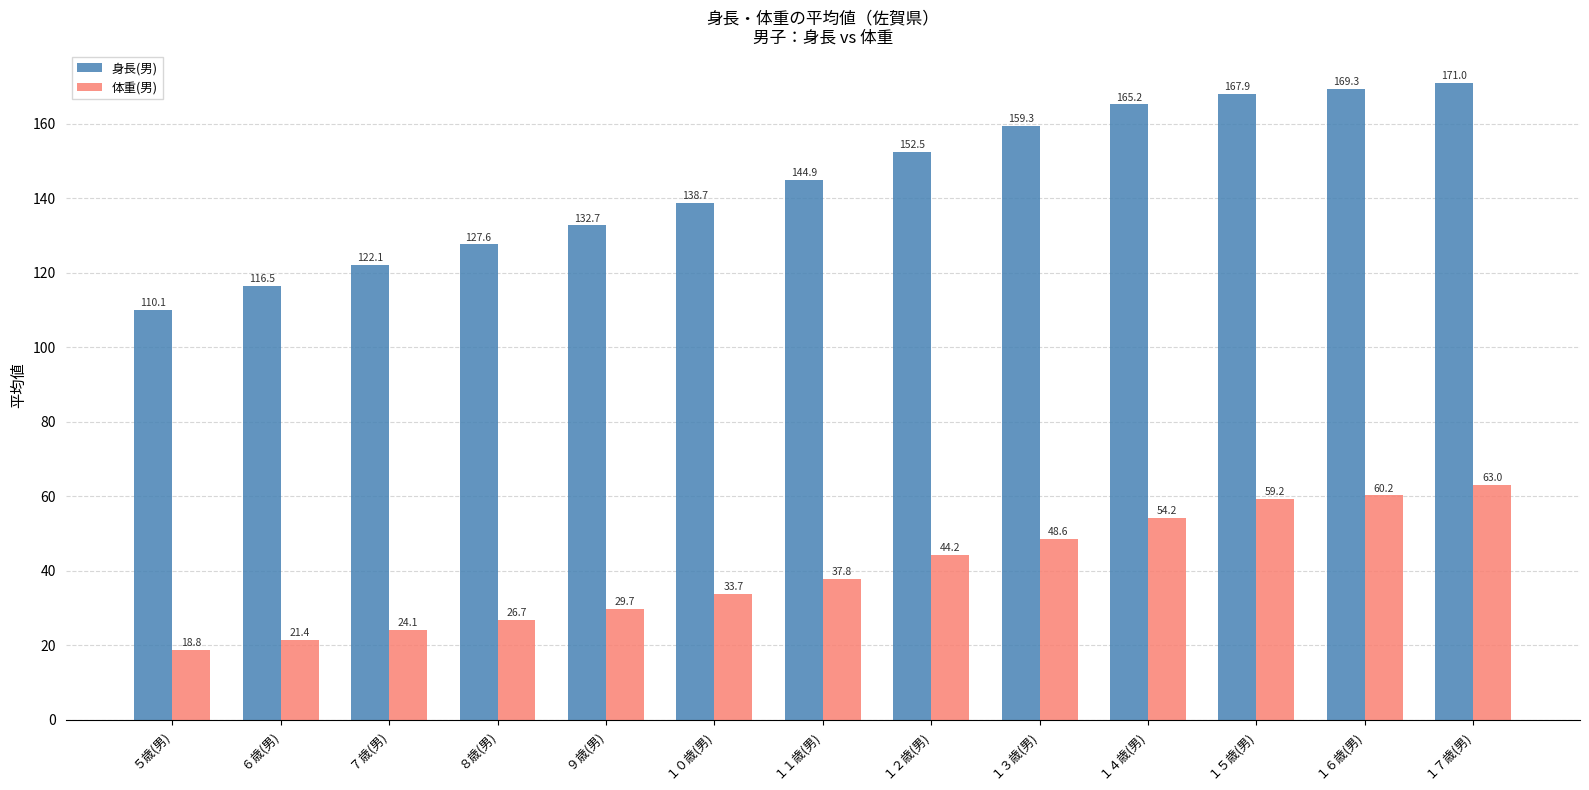

What is the value of the 体重(男) bar at the 5th from the left?

29.7